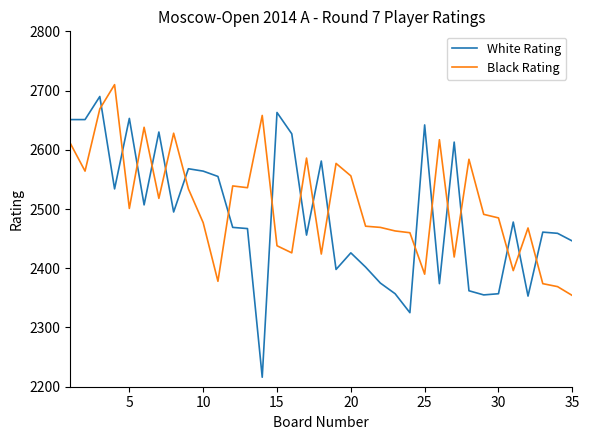

What is the difference between the maximum and minimum values in the Black Rating series?

356